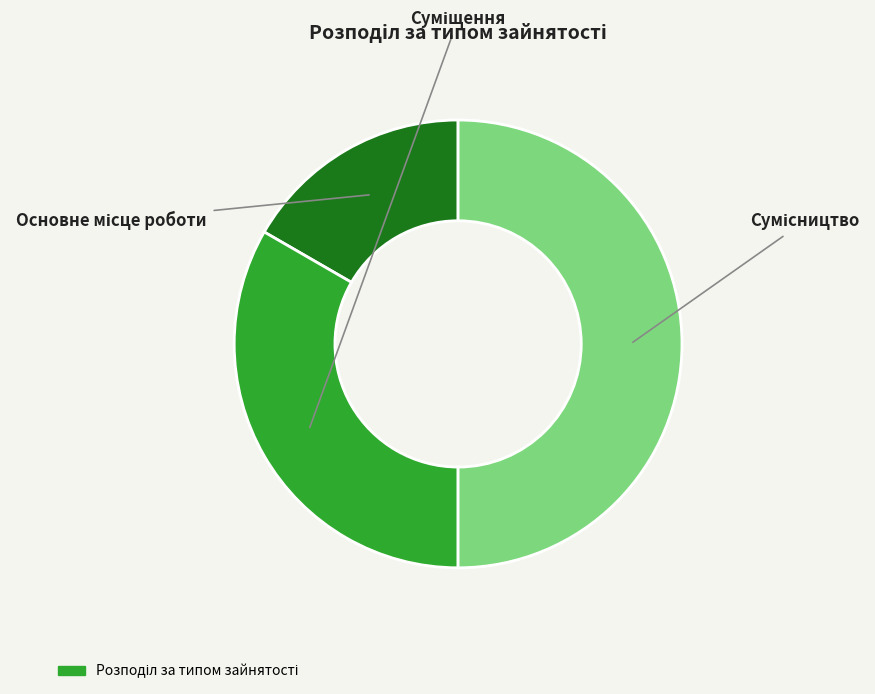

Is it true that Суміщення is 33% of the pie?

True